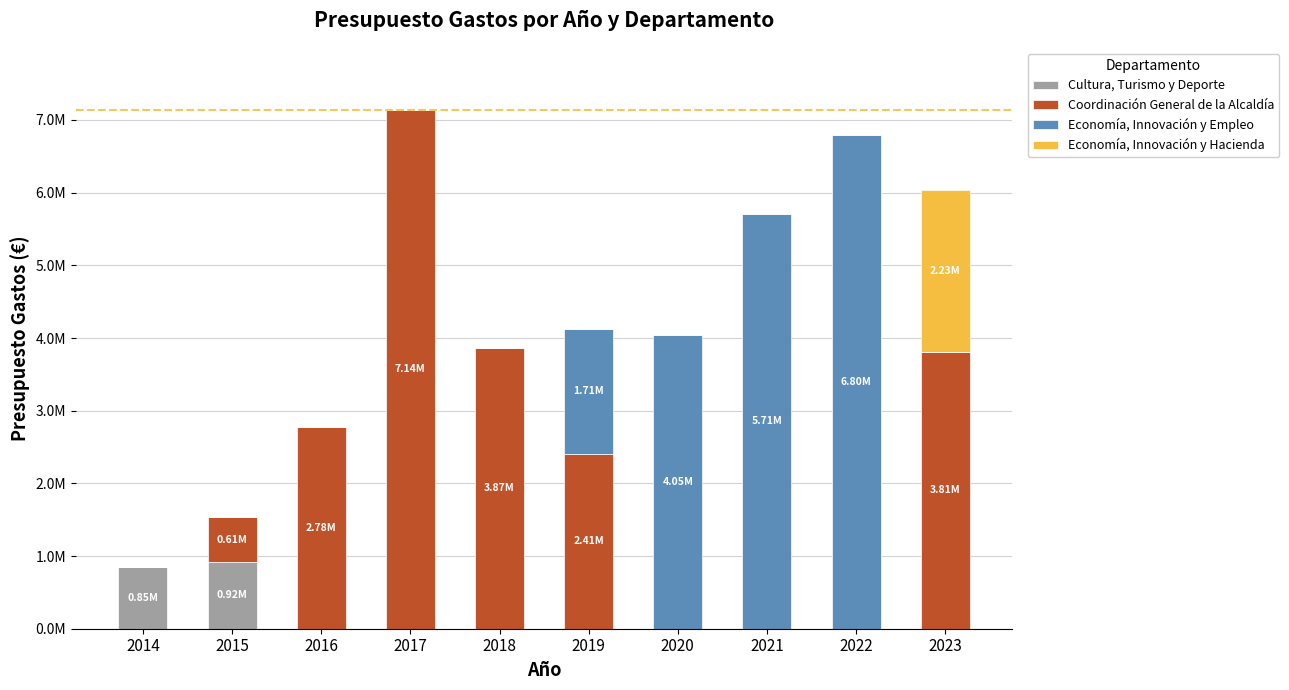

Rank the series at 2014 from lowest to highest value.

Coordinación General de la Alcaldía, Economía, Innovación y Empleo, Economía, Innovación y Hacienda, Cultura, Turismo y Deporte